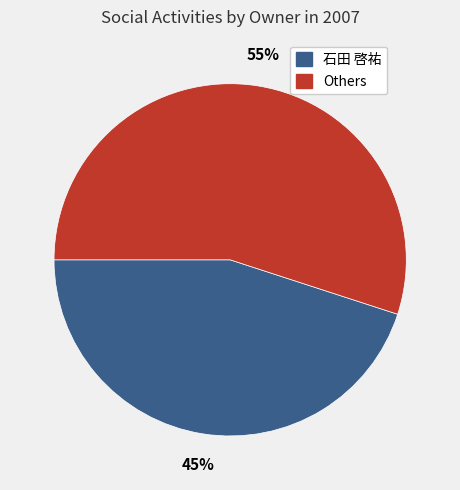

To the nearest percent, what is the average slice percentage?

50%